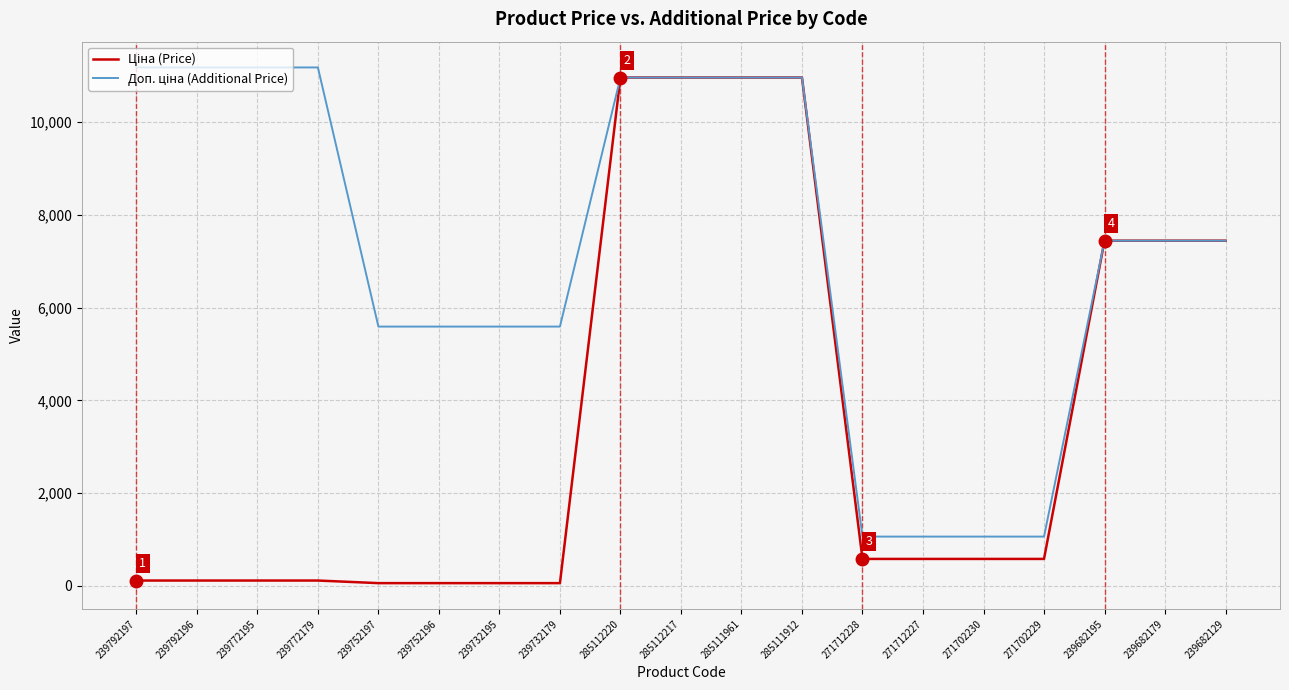

What is the total value across all series at 271712227?

1638.1